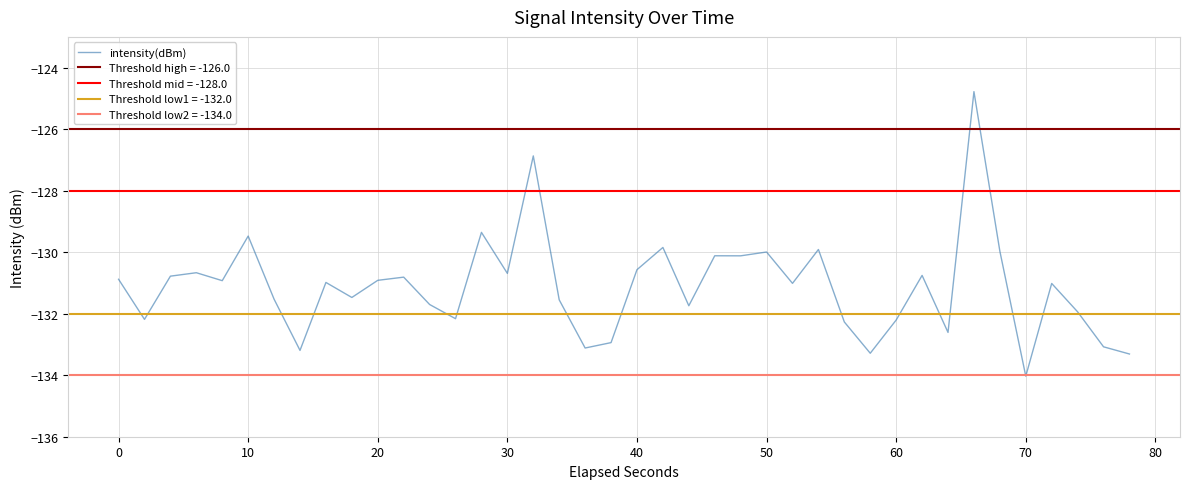

Reading right to left, transcribe all the data shown in this chart.

-133.3	-133.1	-131.9	-131.0	-134.0	-130.0	-124.8	-132.6	-130.8	-132.2	-133.3	-132.3	-129.9	-131.0	-130.0	-130.1	-130.1	-131.7	-129.8	-130.6	-132.9	-133.1	-131.6	-126.9	-130.7	-129.4	-132.2	-131.7	-130.8	-130.9	-131.5	-131.0	-133.2	-131.5	-129.5	-130.9	-130.7	-130.8	-132.2	-130.9